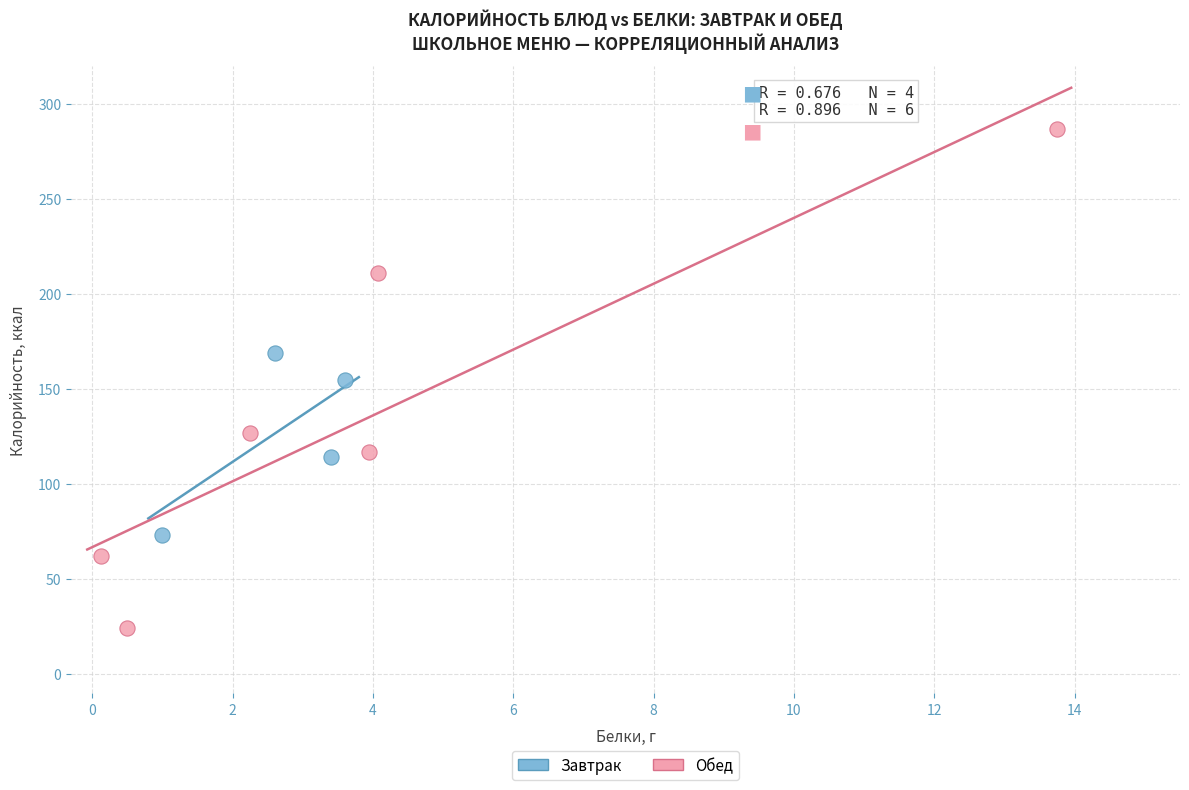

Which series has the largest Y range (max minus min)?

Обед